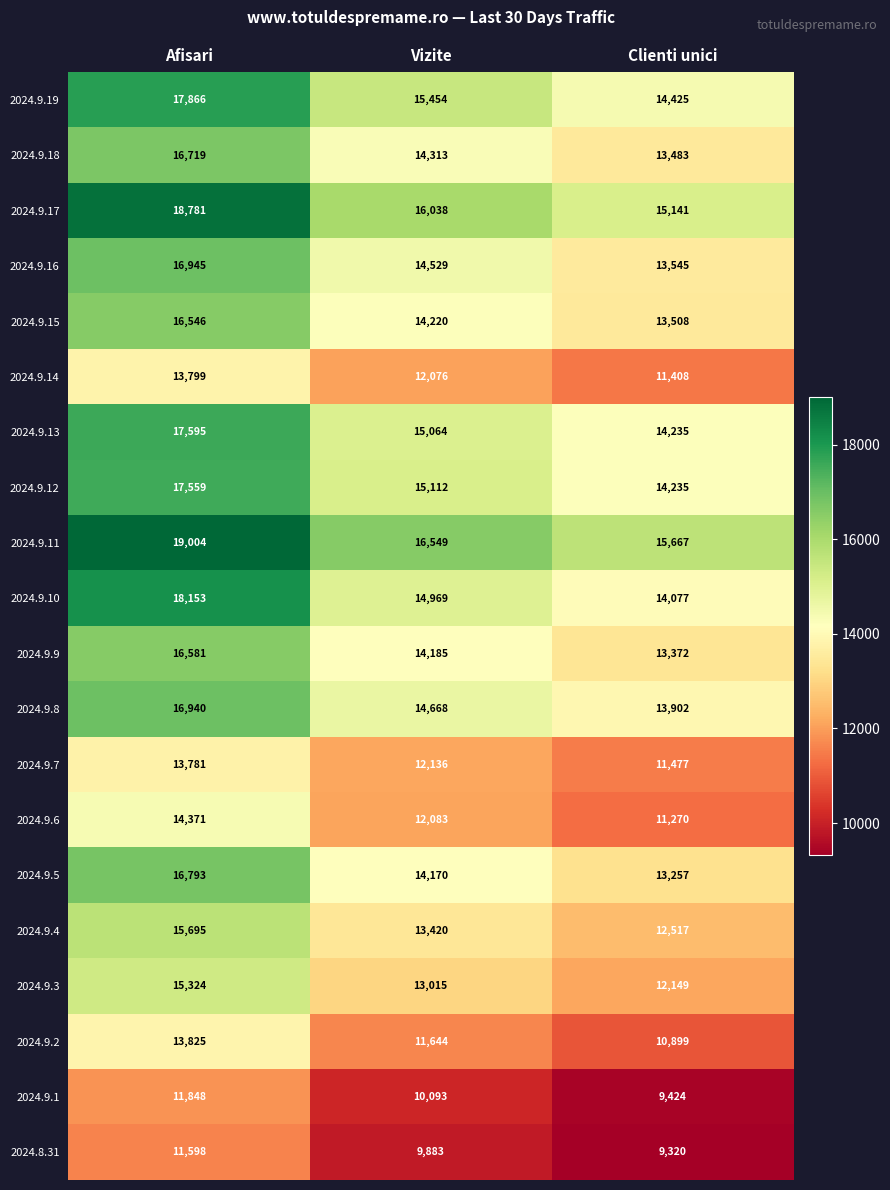

What is the sum of the 2024.9.10 values at Afisari and Vizite?

33122